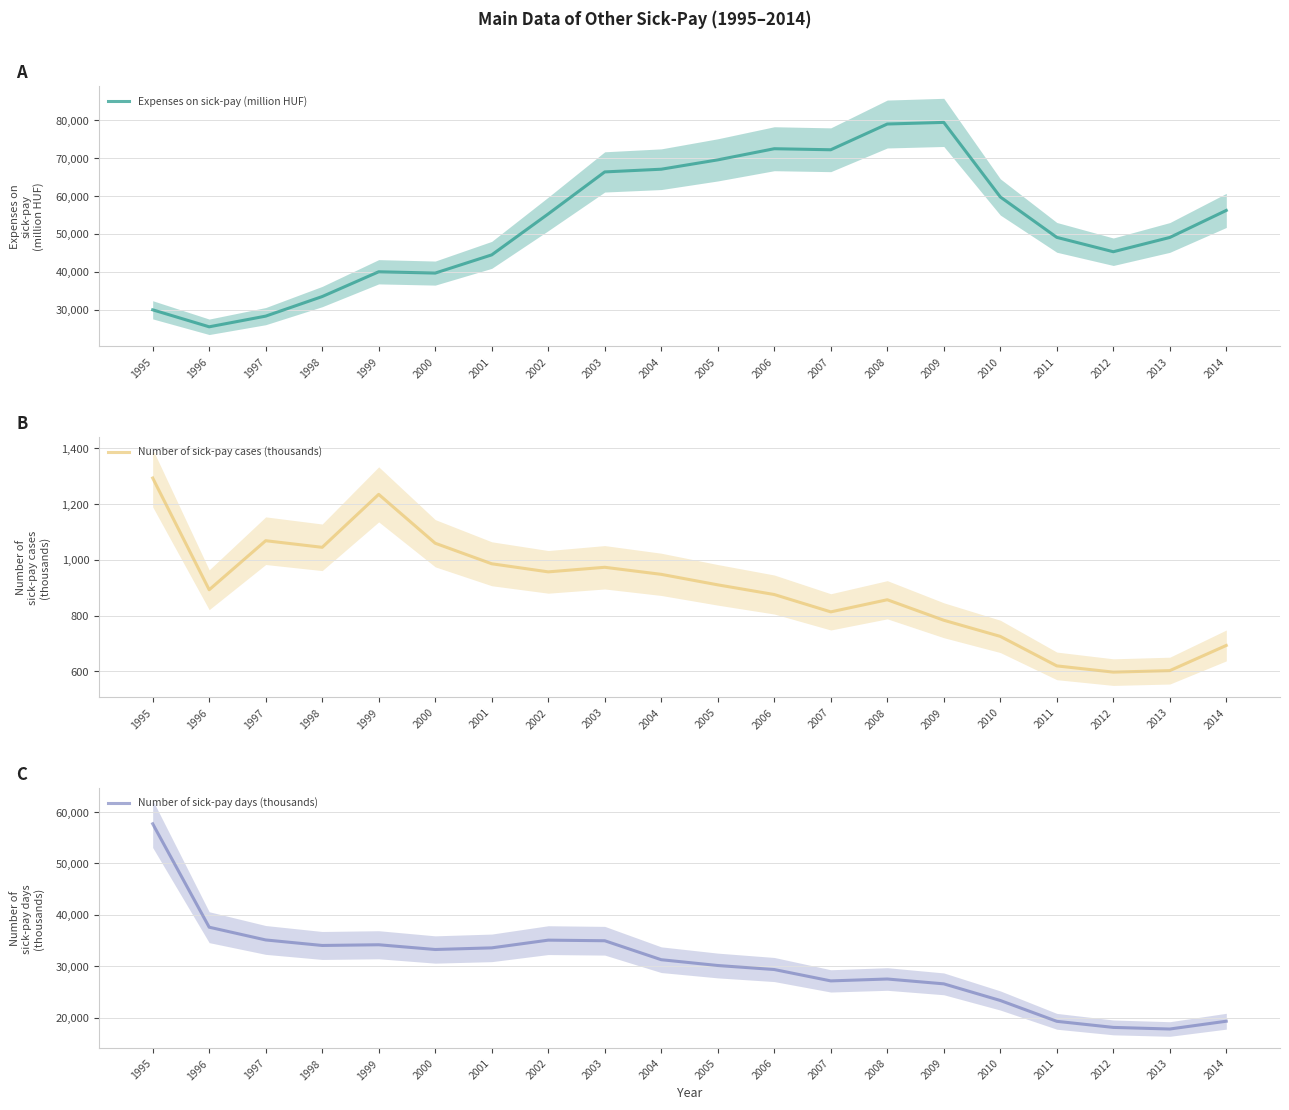

What is the minimum value for Number of sick-pay days (thousands)?

17764.0